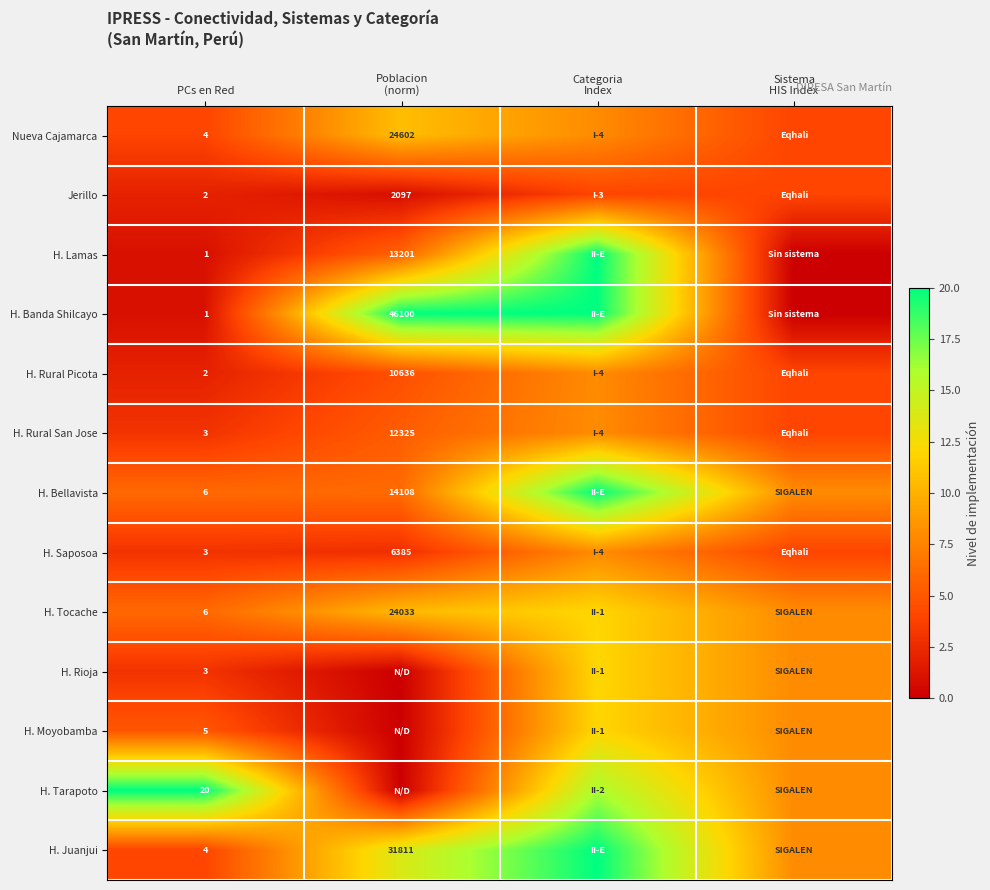

The value of H. Juanjui at PCs en Red is 2. True or false?

False